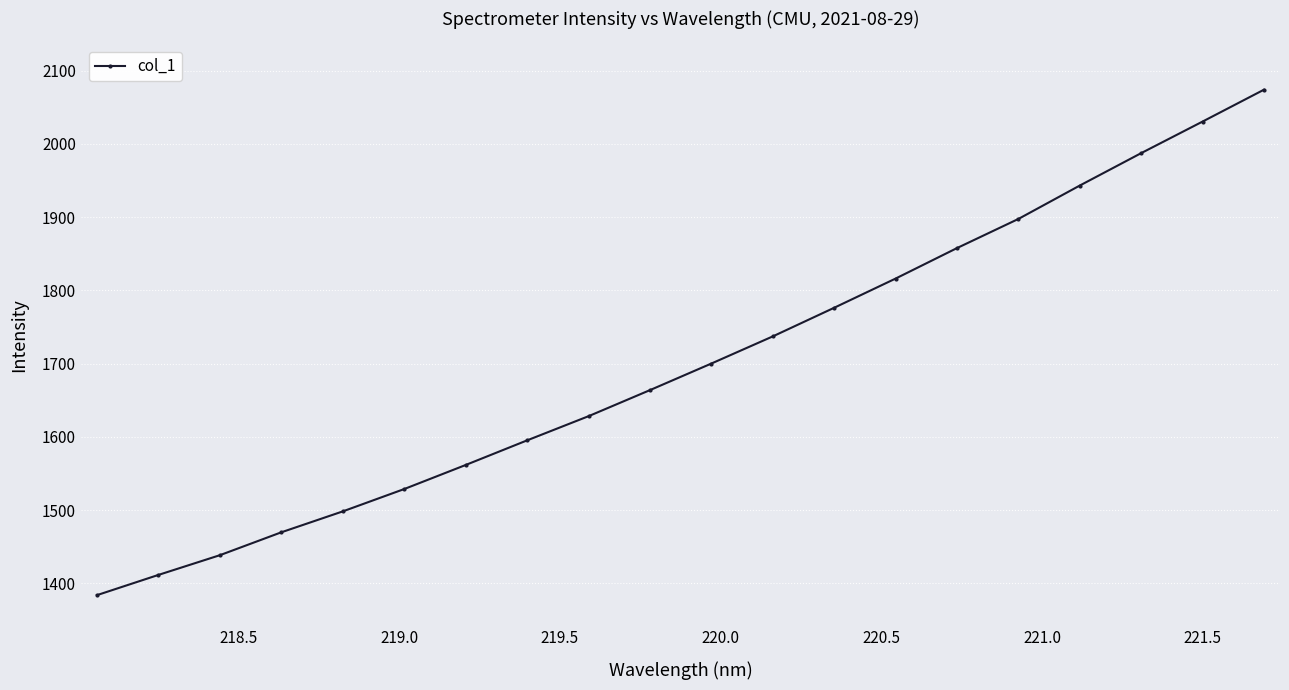

What is the maximum value shown in the chart?

2073.8